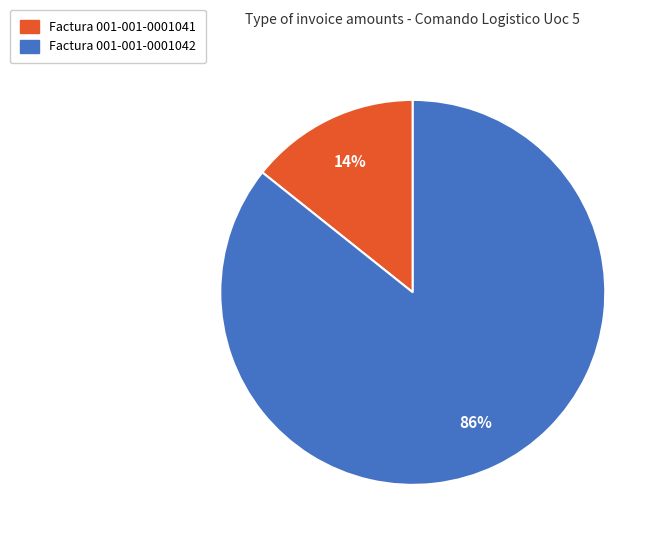

To the nearest percent, what is the combined percentage of Factura 001-001-0001042 and Factura 001-001-0001041?

100%